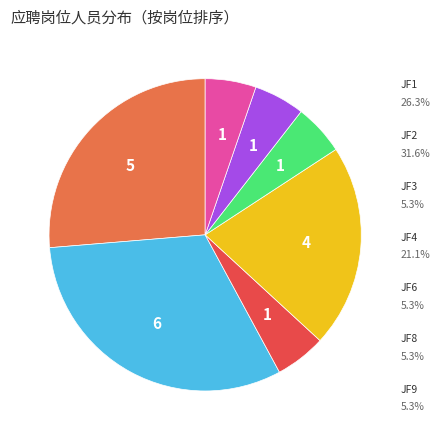

Combined, what portion of the pie is JF1 and JF2?

57.9%